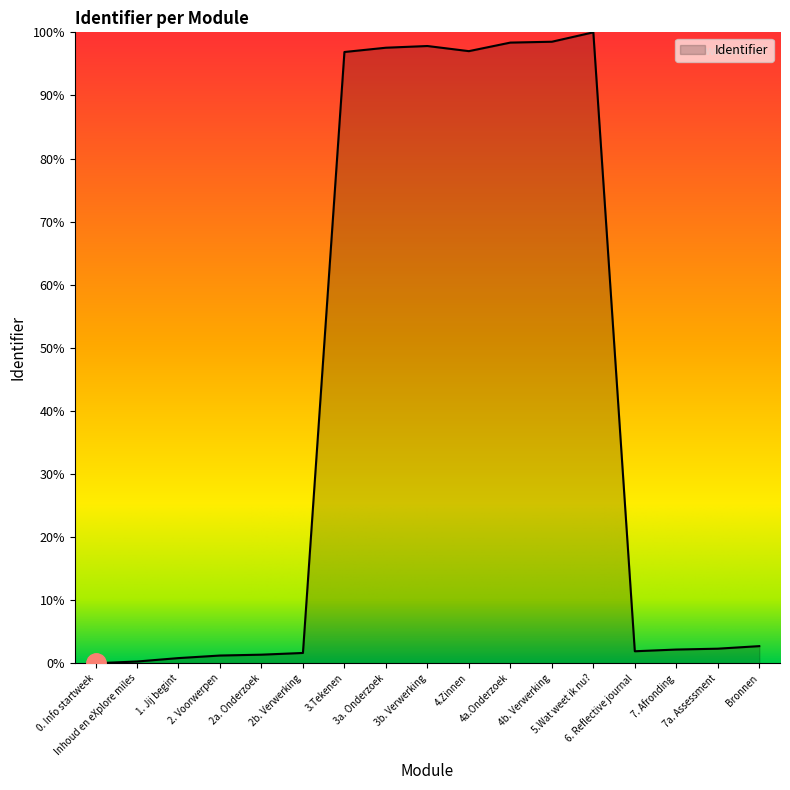

What is the maximum value shown in the chart?

100.0